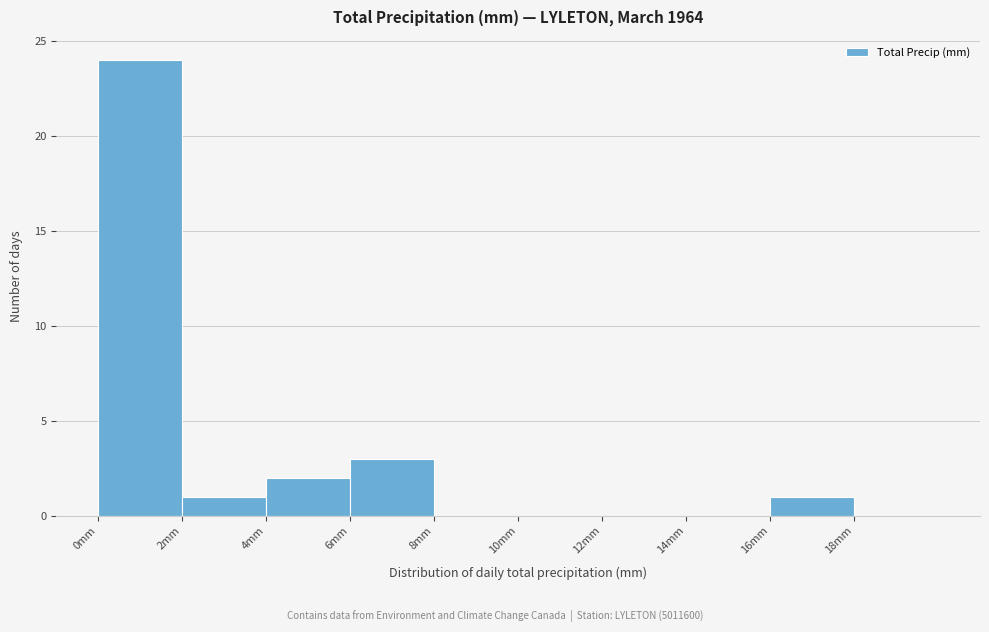

Reading left to right, transcribe this chart: for each bar, give the range it covers on the x-axis and its height. The values are not printed on the chart, so give them approximately, as read against the axis.

0 to 2: 24
2 to 4: 1
4 to 6: 2
6 to 8: 3
8 to 10: 0
10 to 12: 0
12 to 14: 0
14 to 16: 0
16 to 18: 1
18 to 20: 0